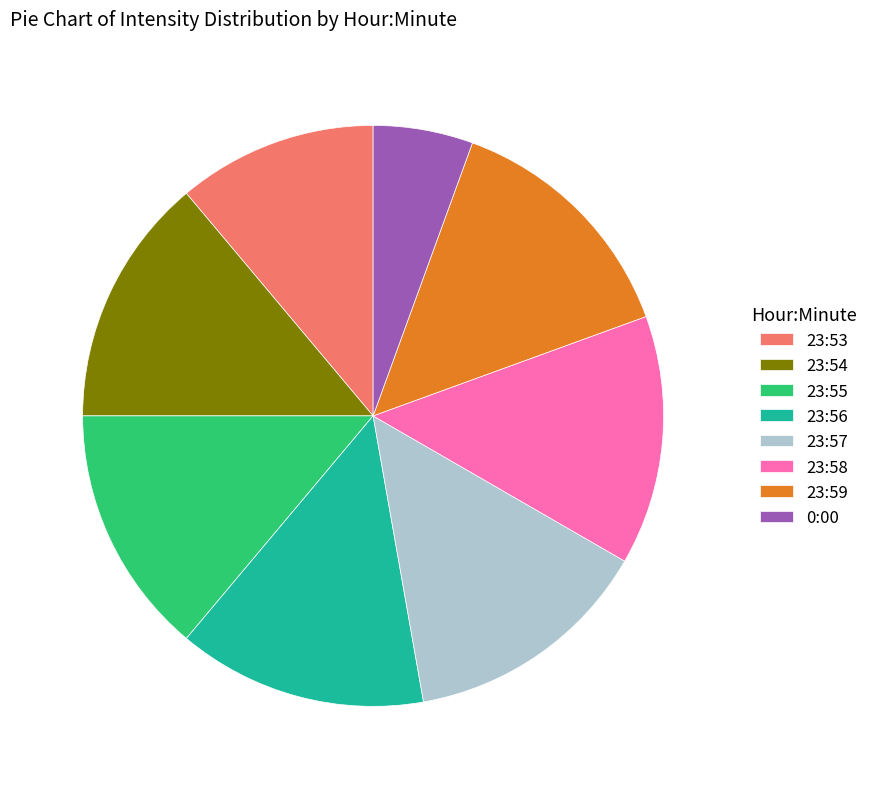

Between 23:57 and 0:00, which is larger?

23:57